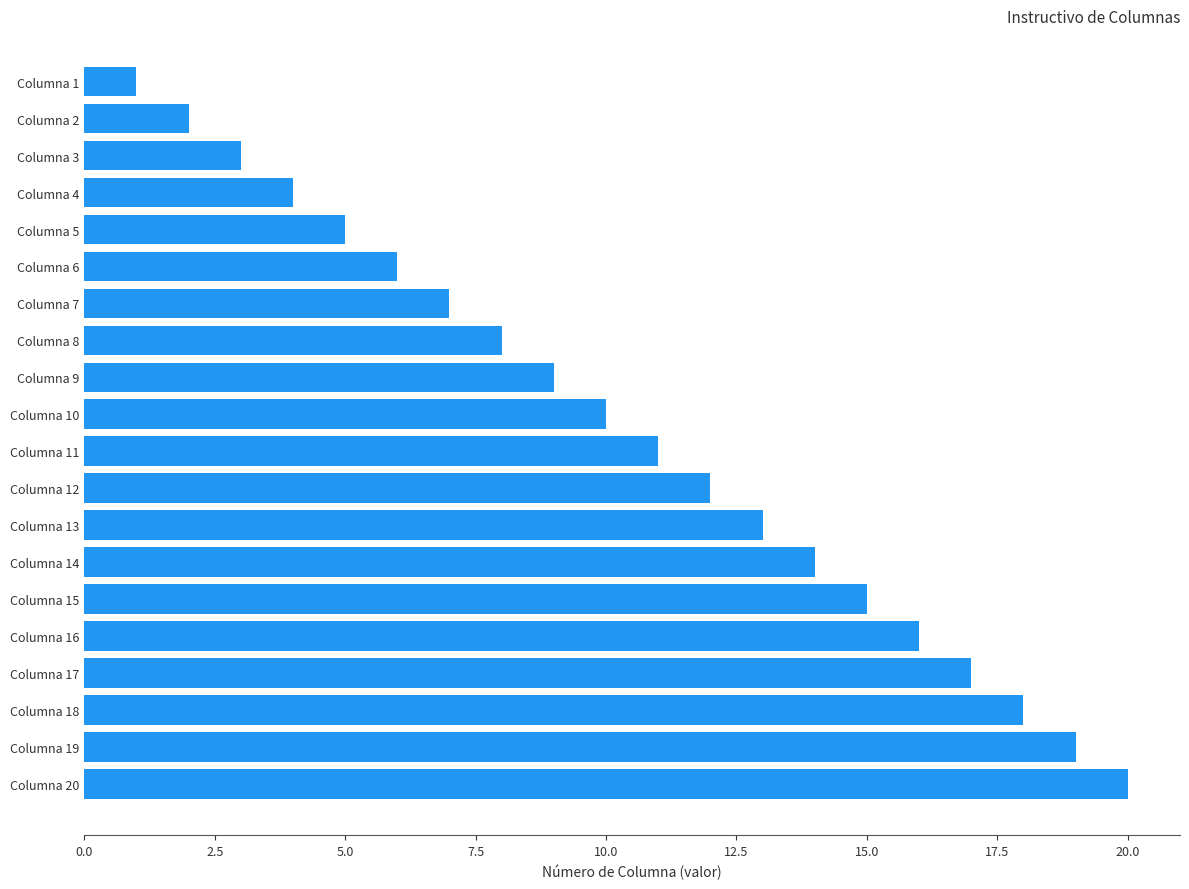

What is the sum of all values?

210